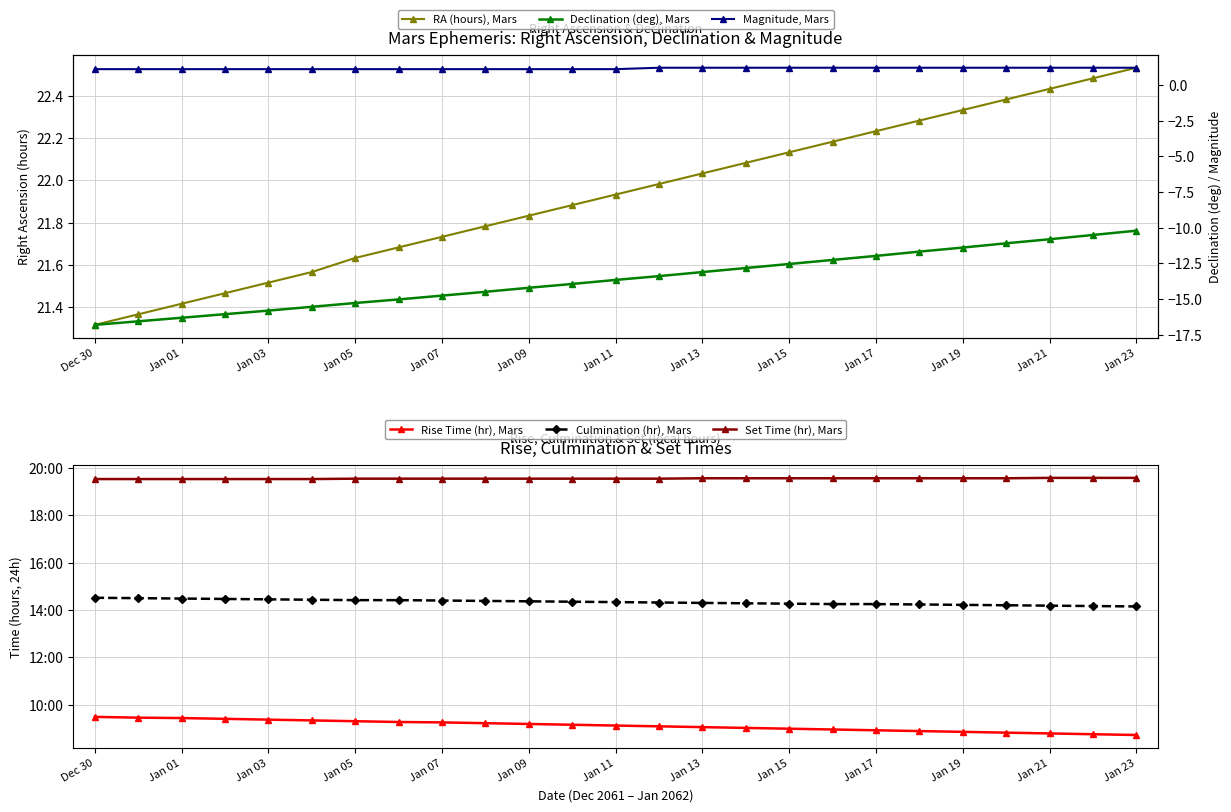

Which category has the lowest value across all series?

Dec 30